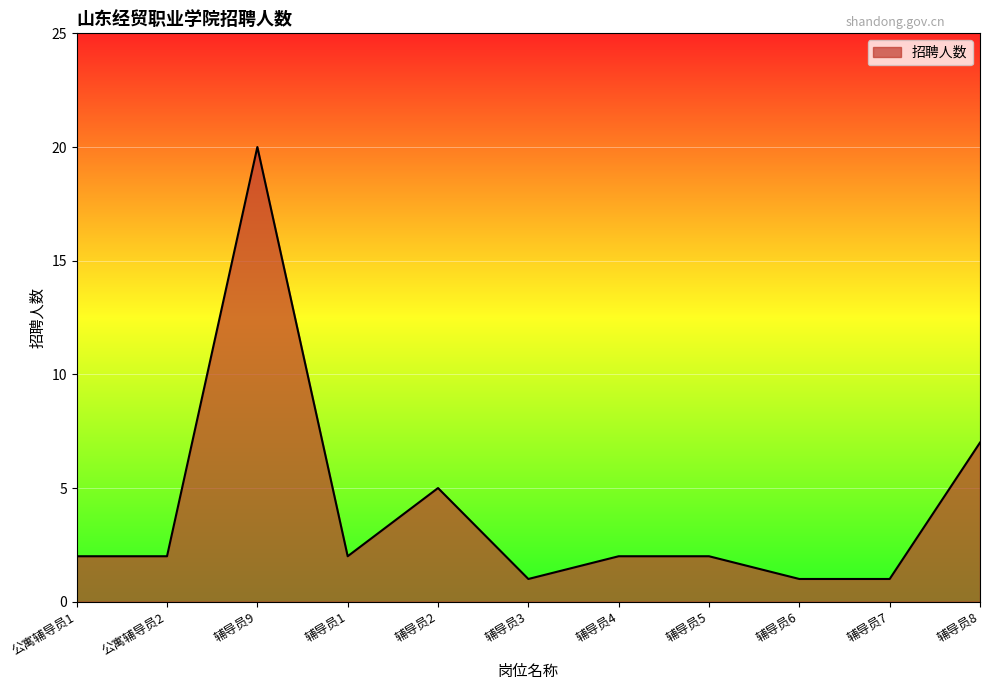

What is the difference between the maximum and minimum values?

19